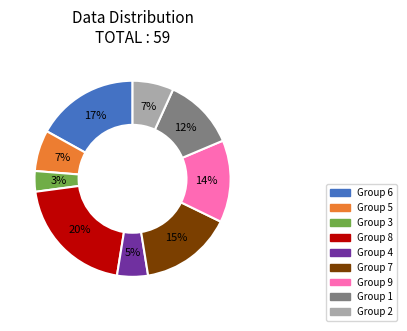

Is it true that Group 6 is 29% of the pie?

False